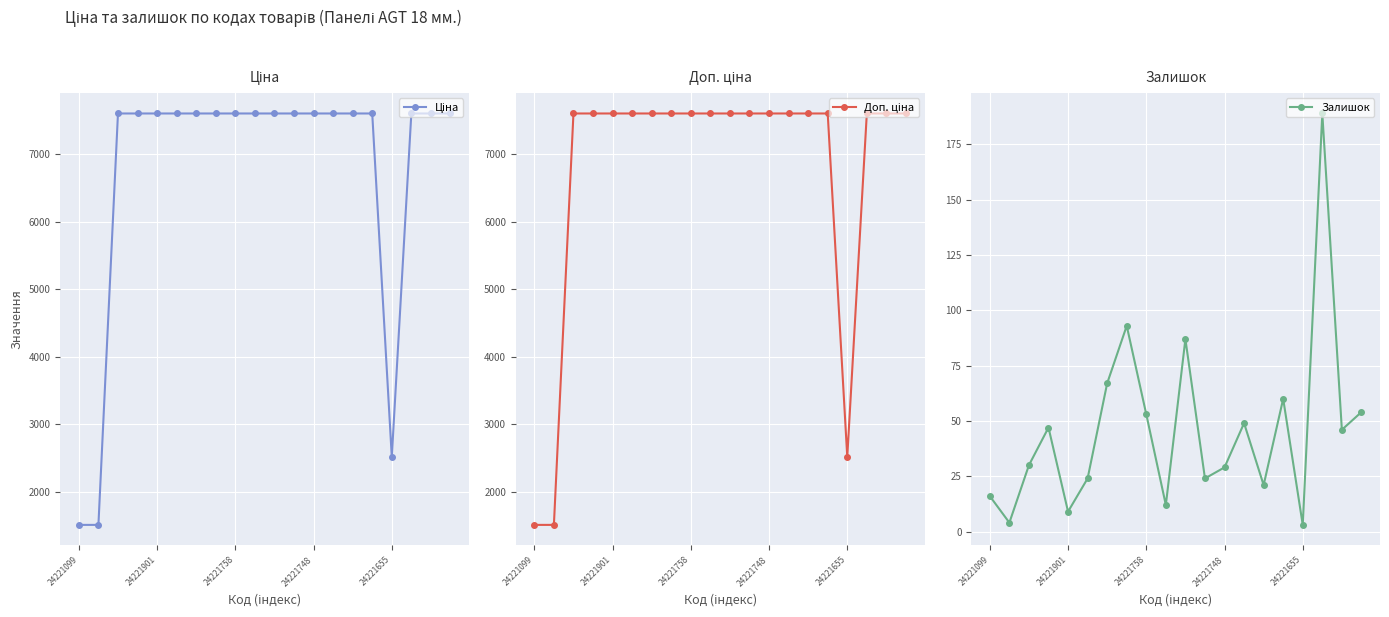

At which label does Доп. ціна reach its minimum?

24221099